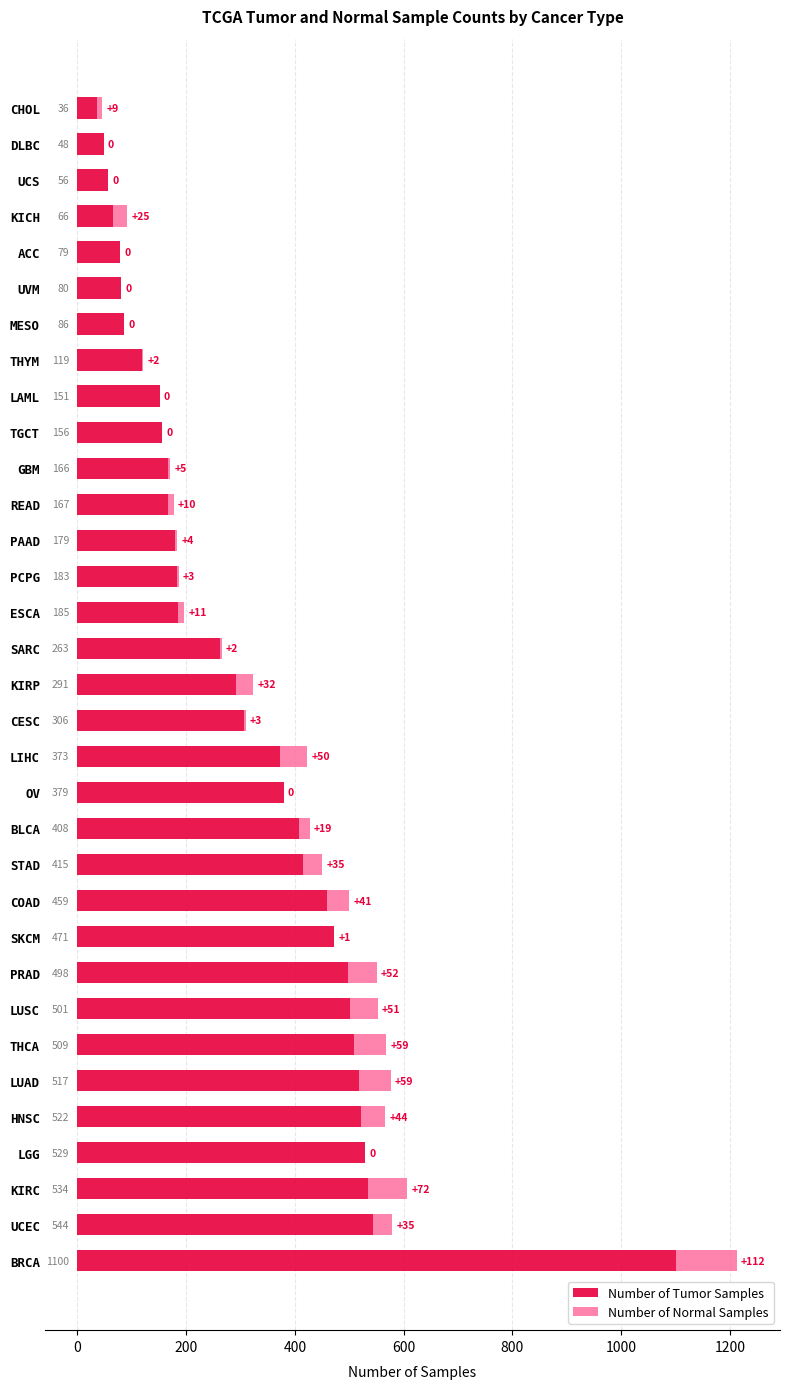

What are all the series names shown in the legend?

Number of Tumor Samples, Number of Normal Samples